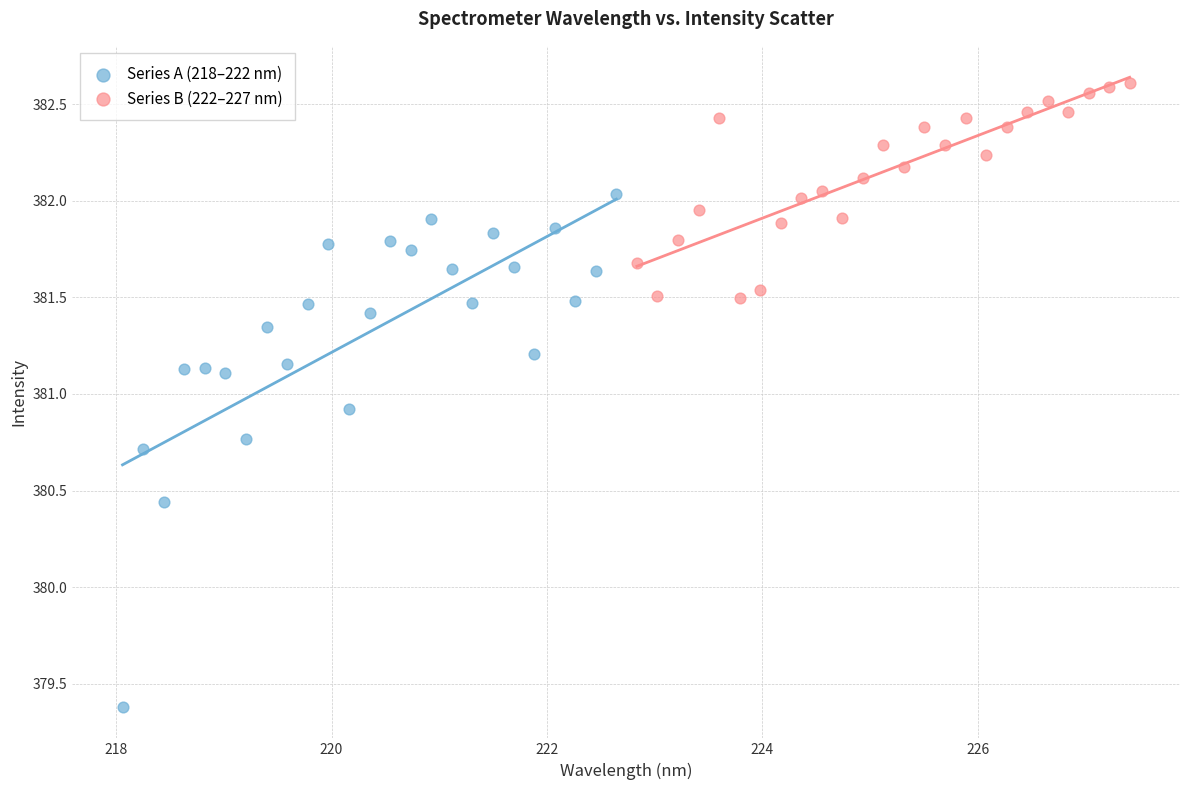

Which series contains the highest Y value?

Series B (222–227 nm)